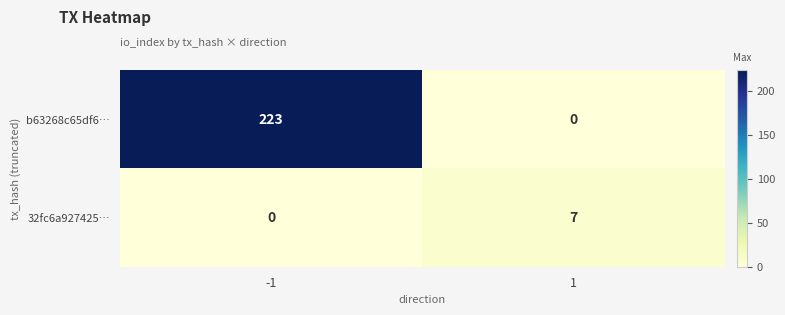

How many values in the b63268c65df6… series are below 223?

1